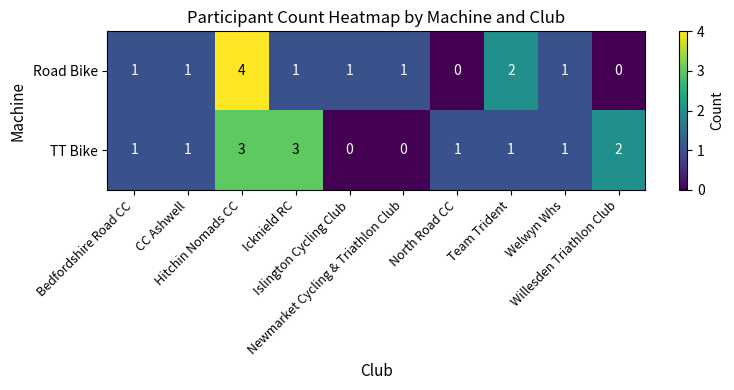

What is the maximum value shown in the chart?

4